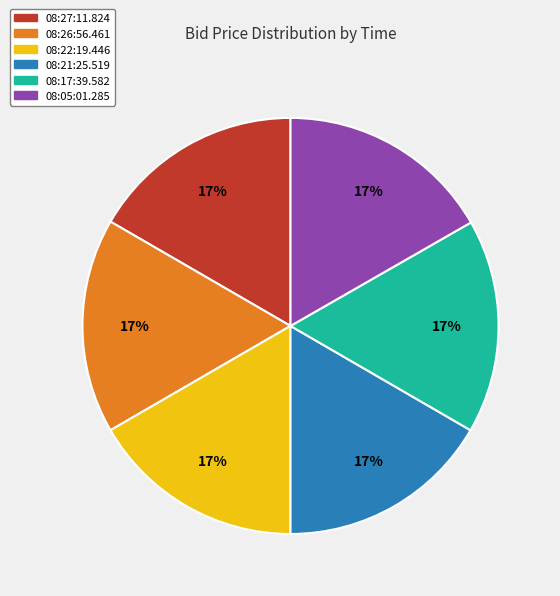

Count the number of slices in the pie.

6